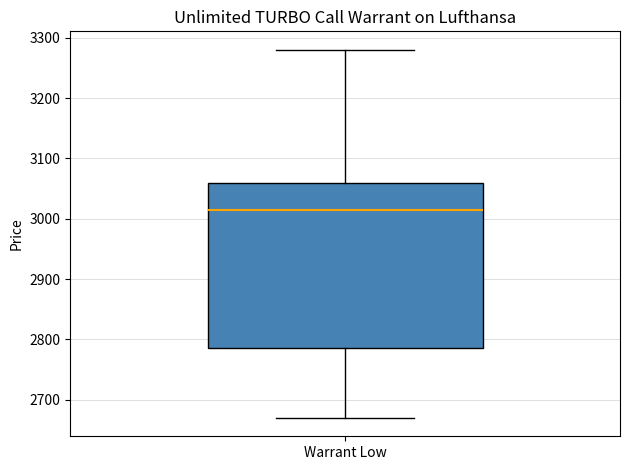

Read this box plot against the y-axis: the position of the median line, the range covered by the box, and the ends of both whiskers. The values are not printed on the chart, so give them approximately, as read against the axis.

median 3020, box 2790 to 3060, whiskers 2670 to 3280